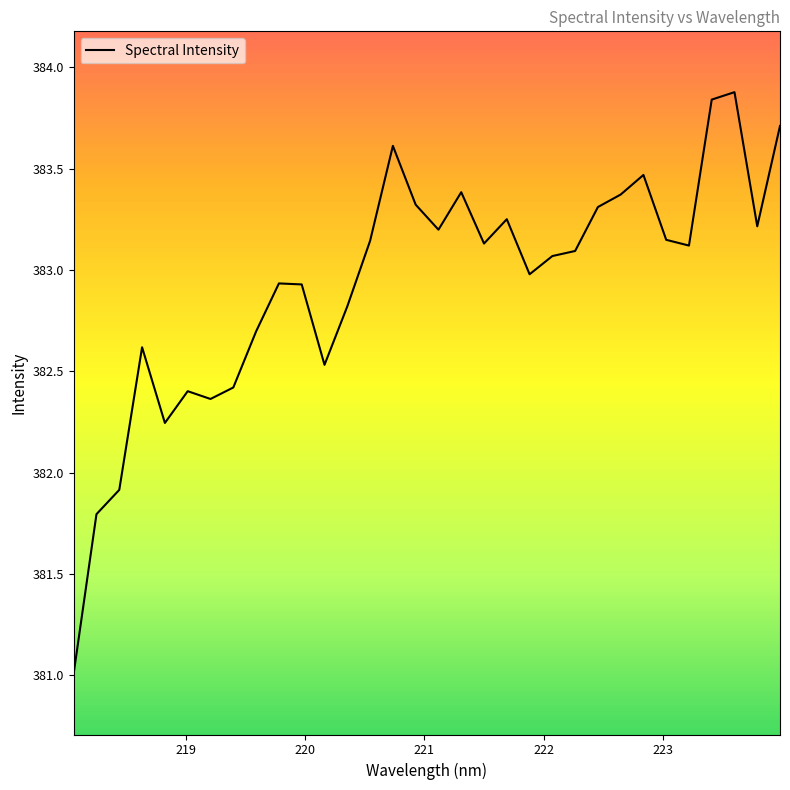

What is the smallest value displayed?

381.0